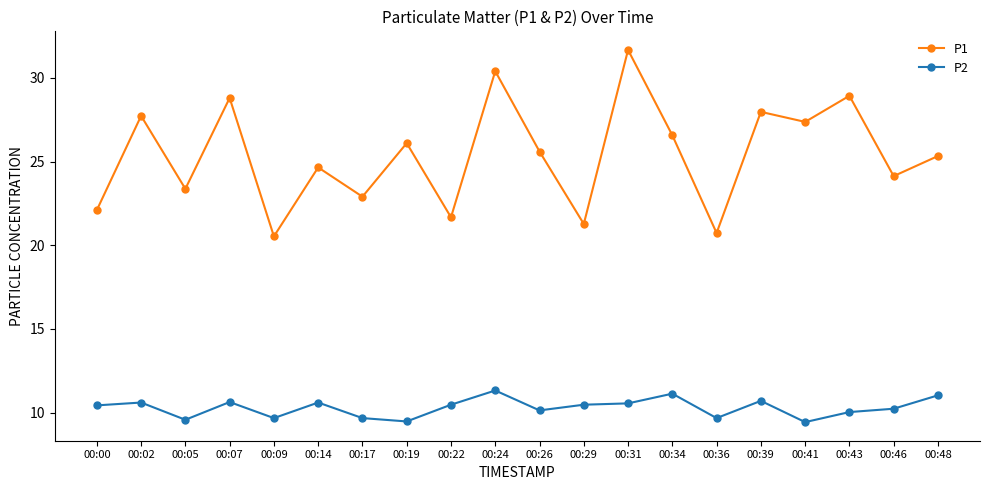

The value of P1 at 00:17 is 33.0. True or false?

False